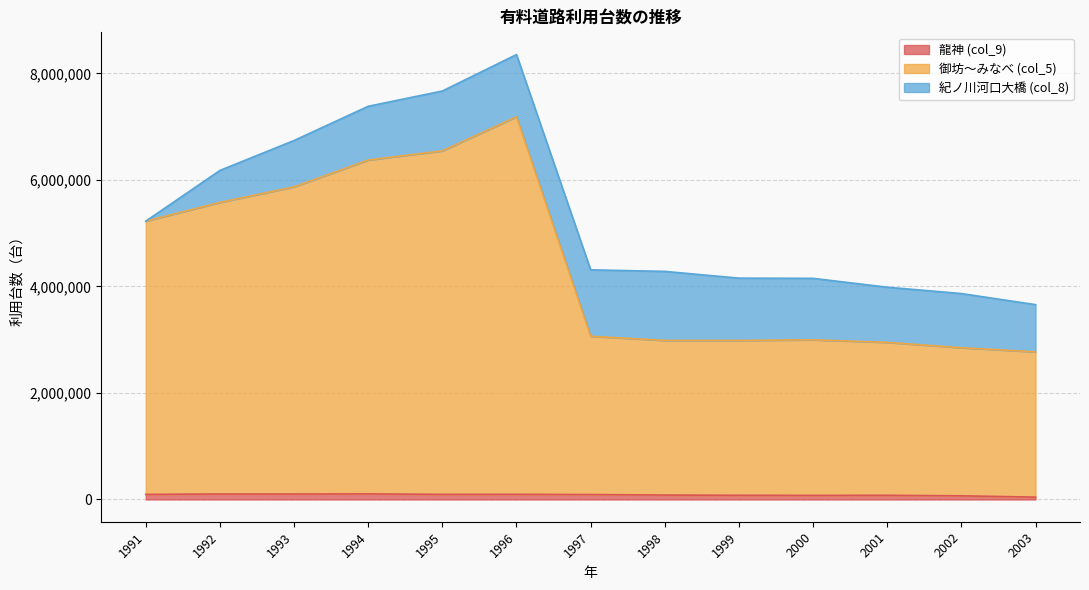

What is the sum of all 龍神 (col_9) values?

1122831